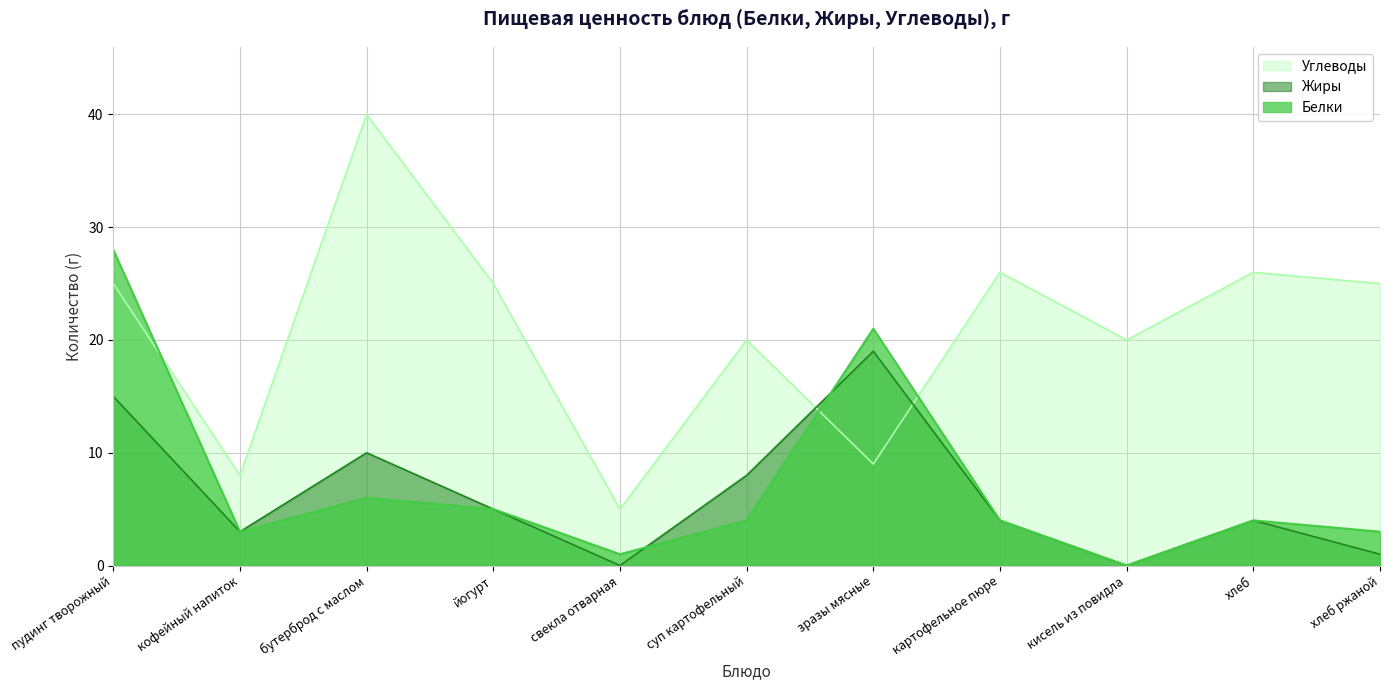

Reading right to left, what are all the values shown in this chart?

Белки: 3	4	0	4	21	4	1	5	6	3	28
Жиры: 1	4	0	4	19	8	0	5	10	3	15
Углеводы: 25	26	20	26	9	20	5	25	40	8	25